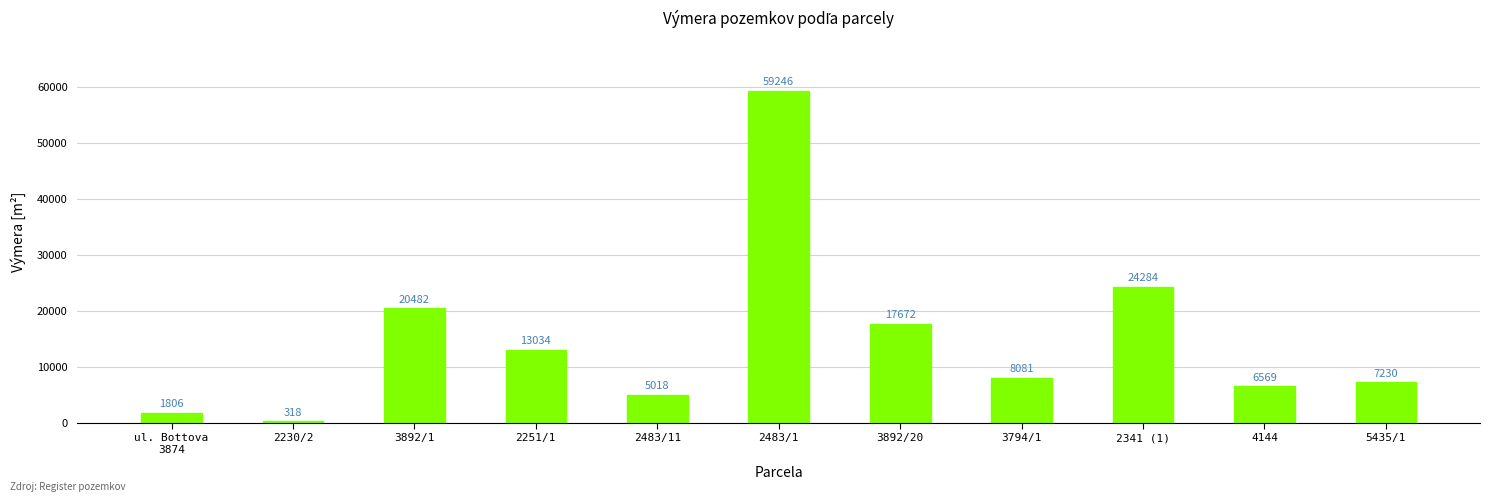

What is the average value?

14885